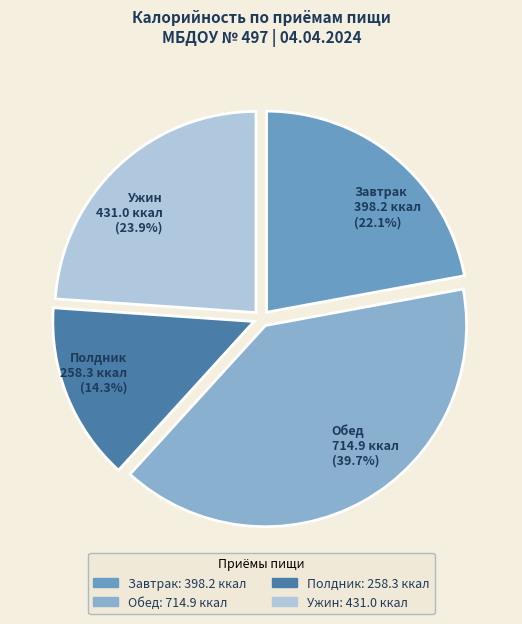

Do Полдник 258.3 ккал (14.3%) and Обед 714.9 ккал (39.7%) together represent more than half of the pie?

Yes